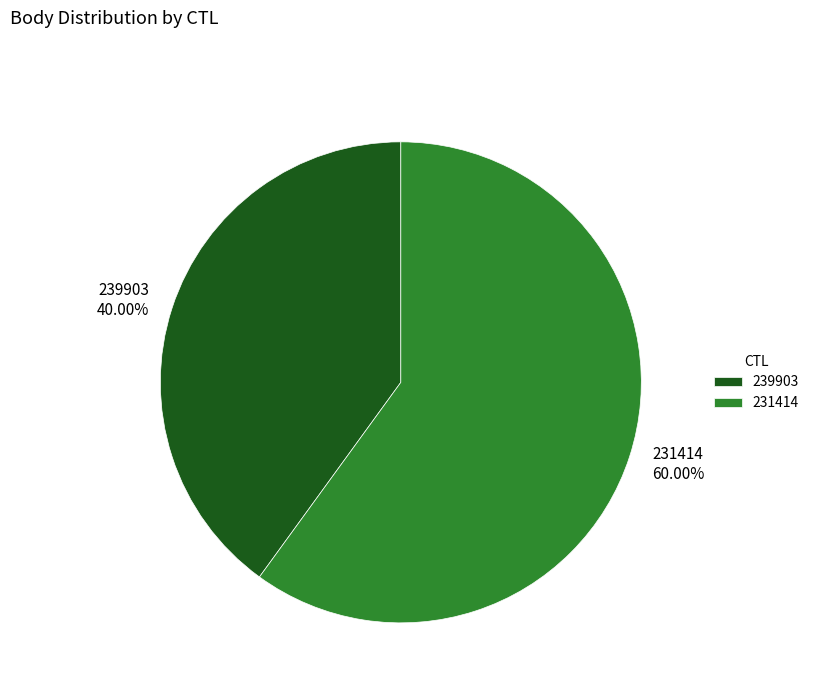

How many segments does this pie chart have?

2